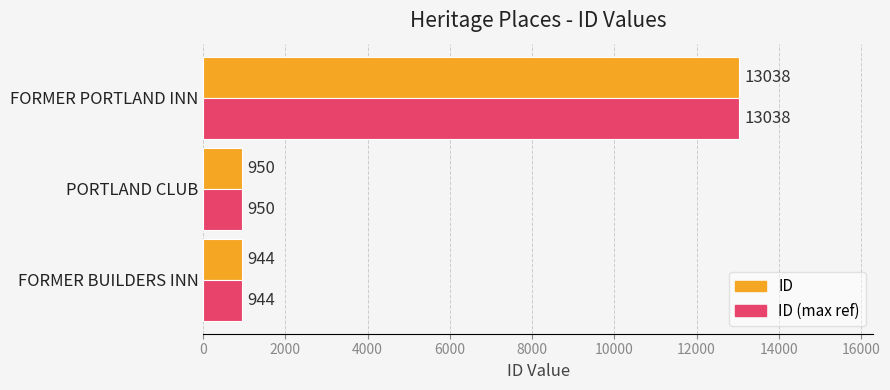

At which category is the sum across all series the highest?

FORMER PORTLAND INN